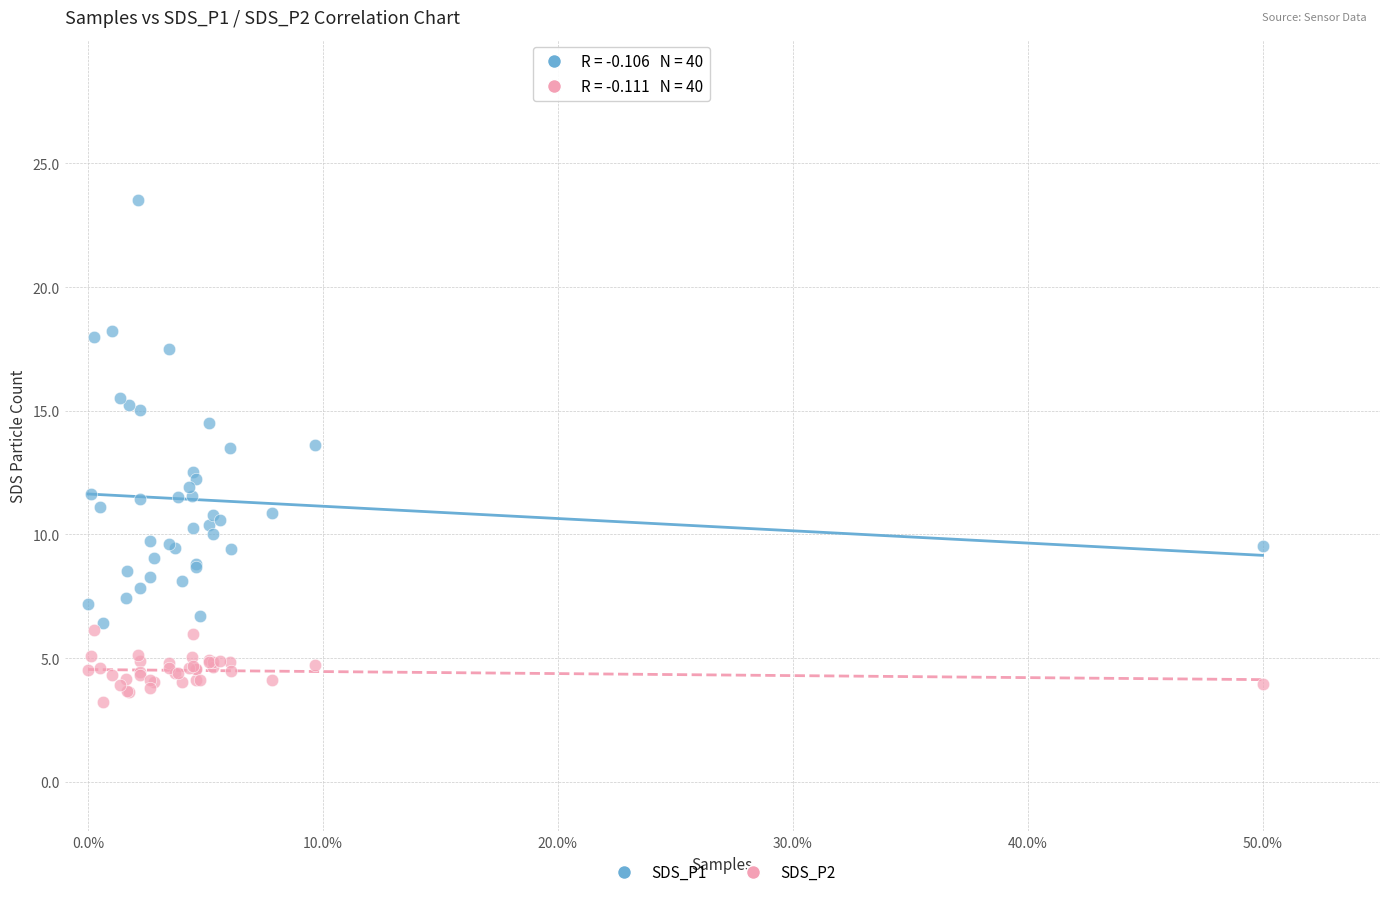

What are all the series names shown in the legend?

SDS_P1, SDS_P2